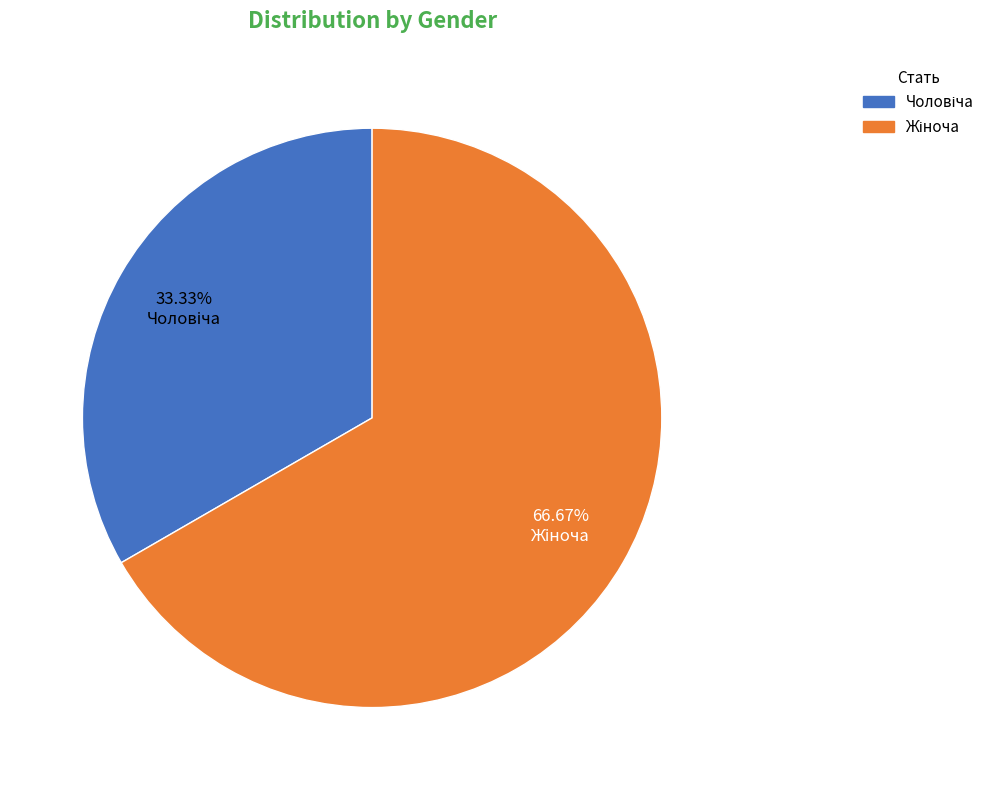

Does any single category account for the majority?

Yes